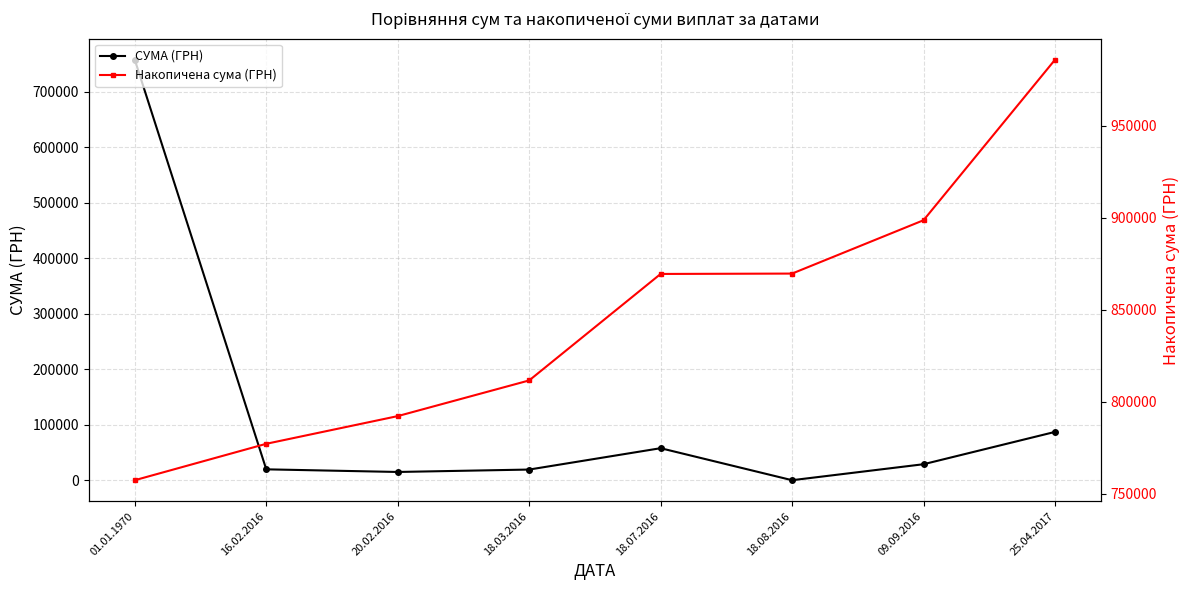

True or false: Накопичена сума (ГРН) and СУМА (ГРН) cross at least once.

False